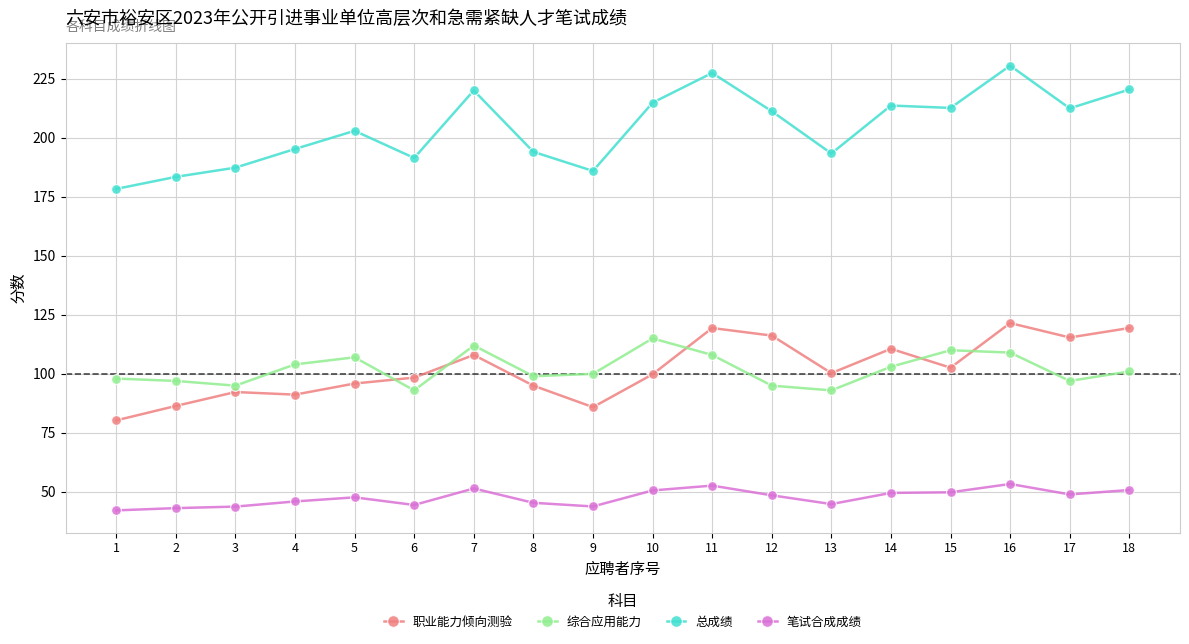

How many intersections are there between 综合应用能力 and 职业能力倾向测验?

5